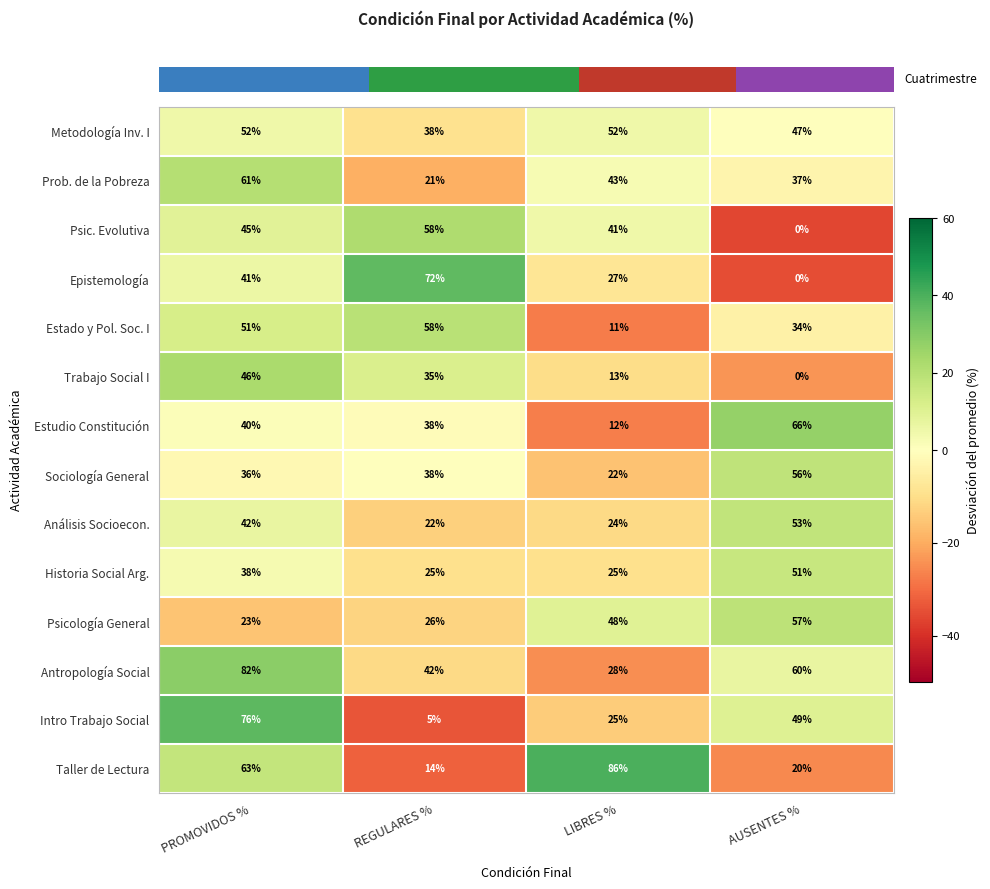

What value does the Trabajo Social I series have at REGULARES %, to the nearest 5?

35